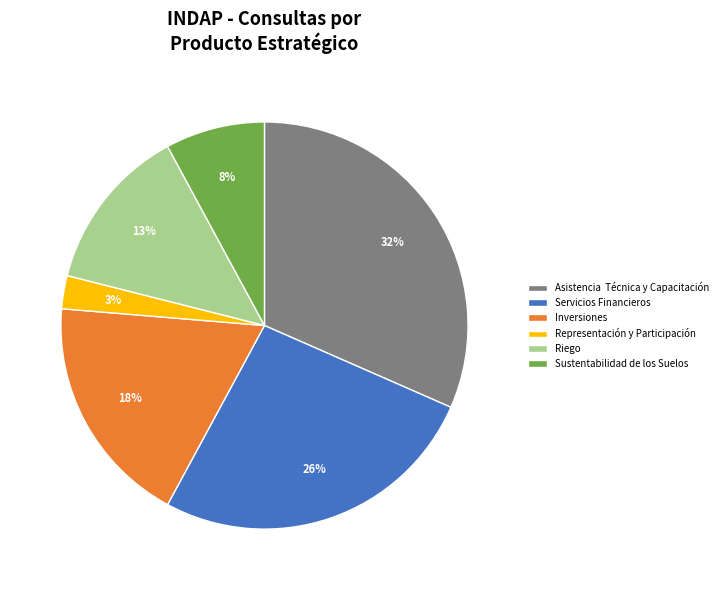

To the nearest percent, what is the combined percentage of Sustentabilidad de los Suelos and Inversiones?

26%